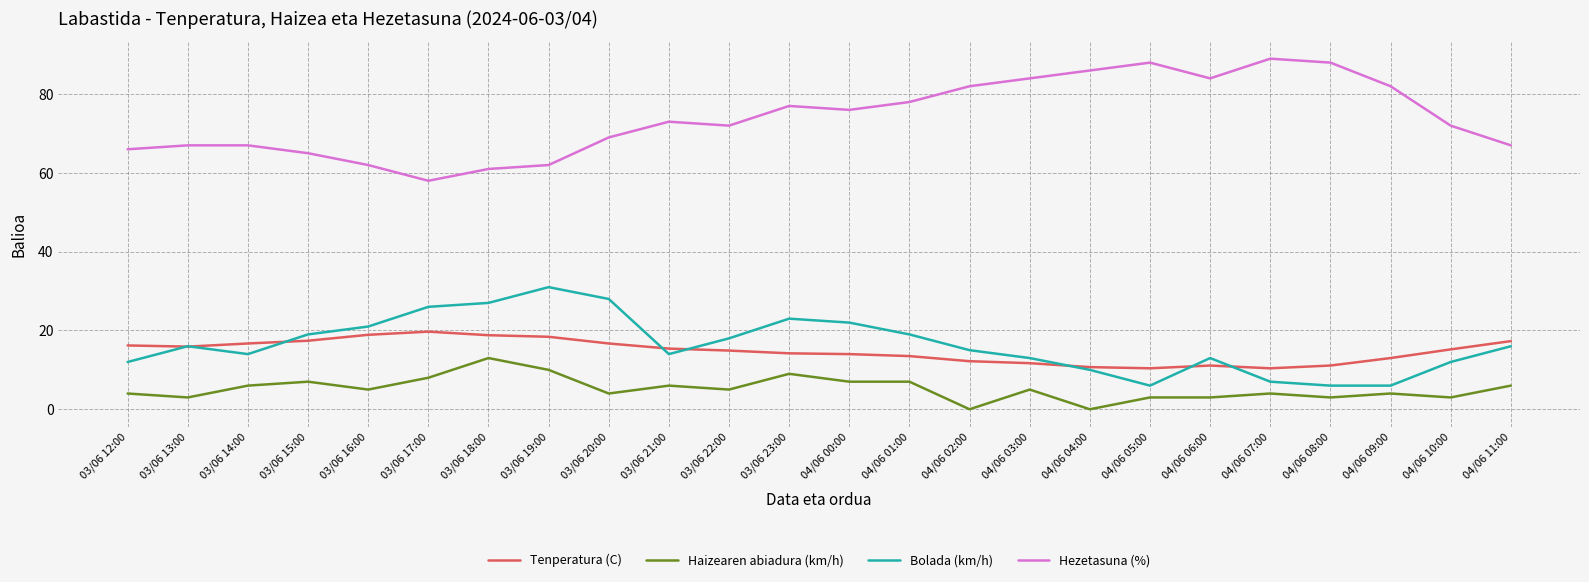

At which category does Haizearen abiadura (km/h) reach its first local peak?

03/06 15:00